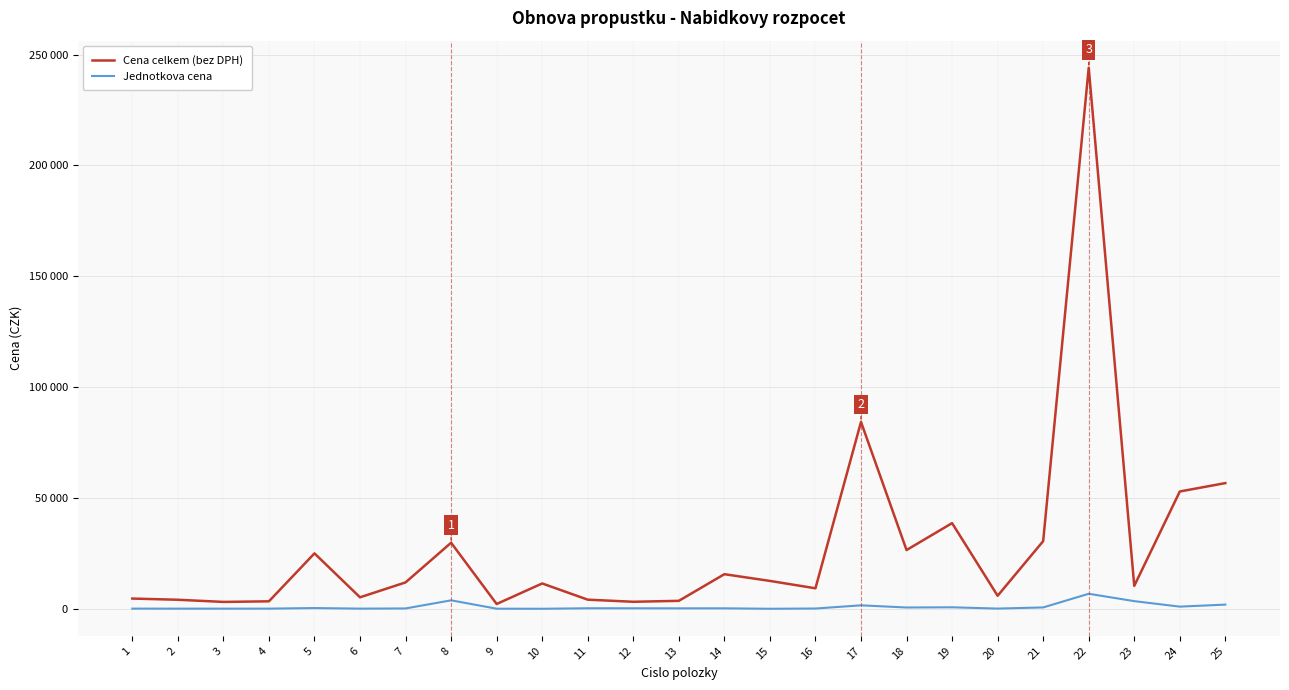

Does the chart have visible grid lines?

Yes